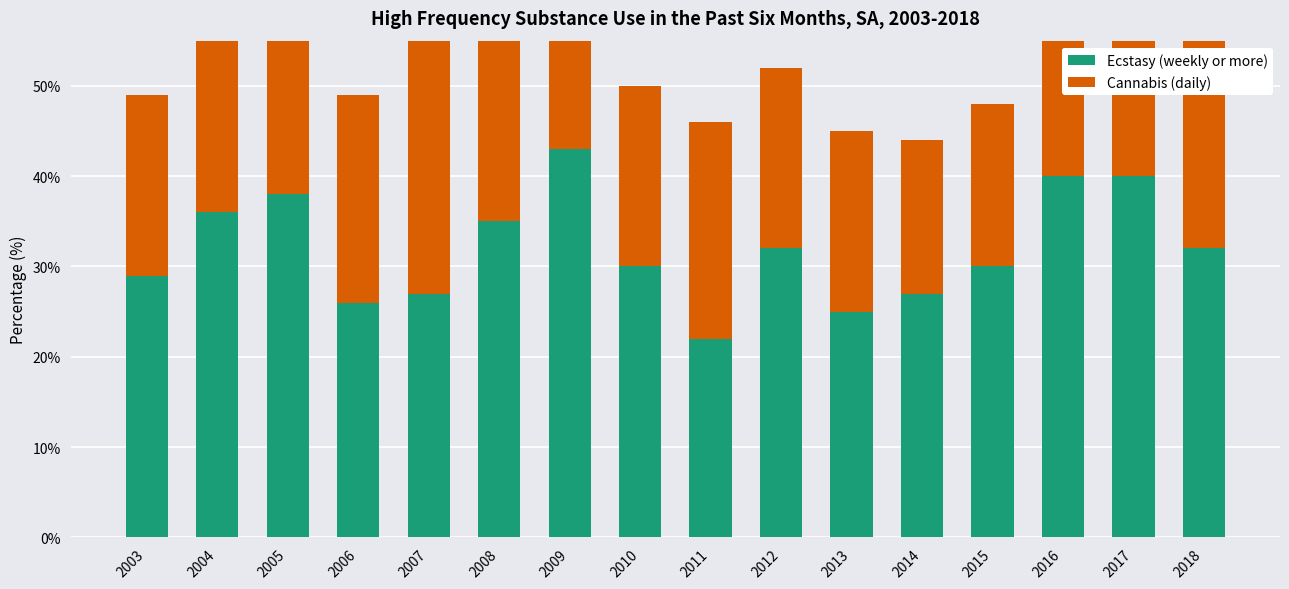

What is the maximum value for Cannabis (daily)?

36